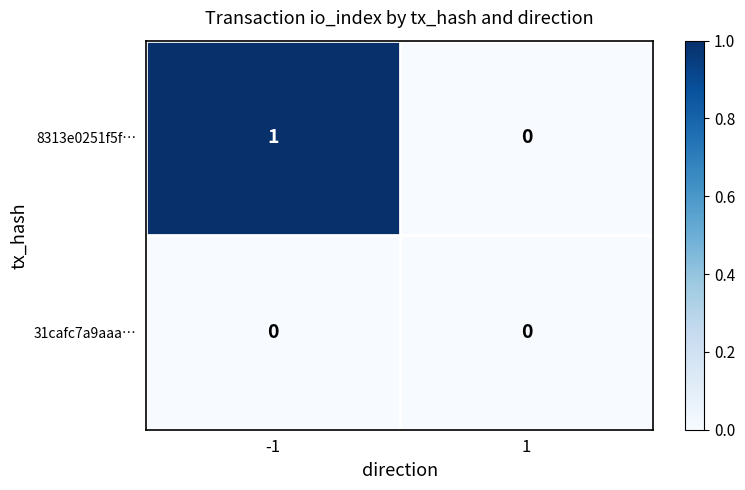

How many categories are shown in the chart?

2